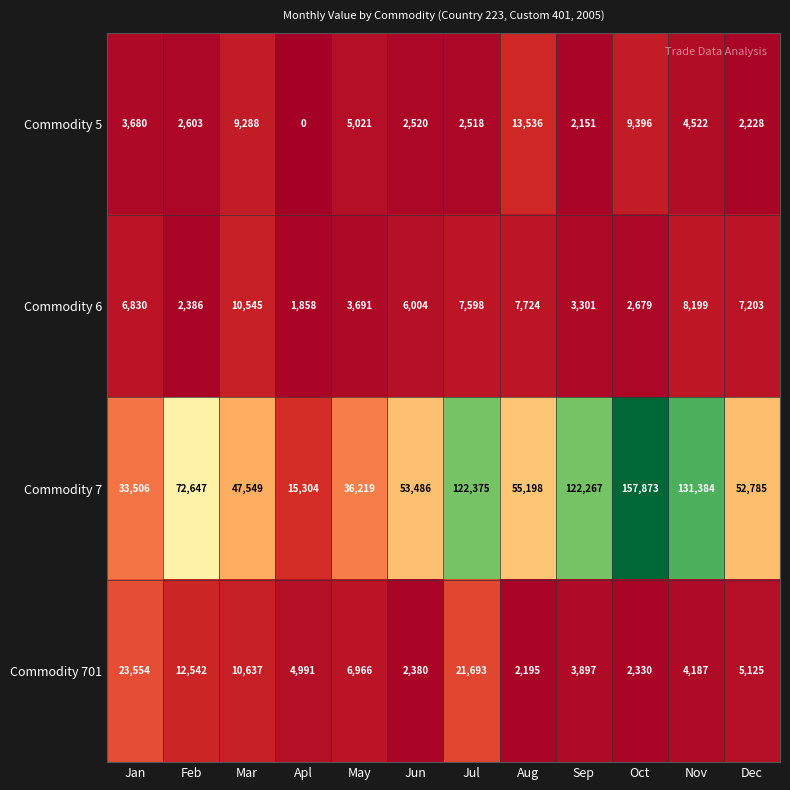

What is the greatest value displayed?

157873